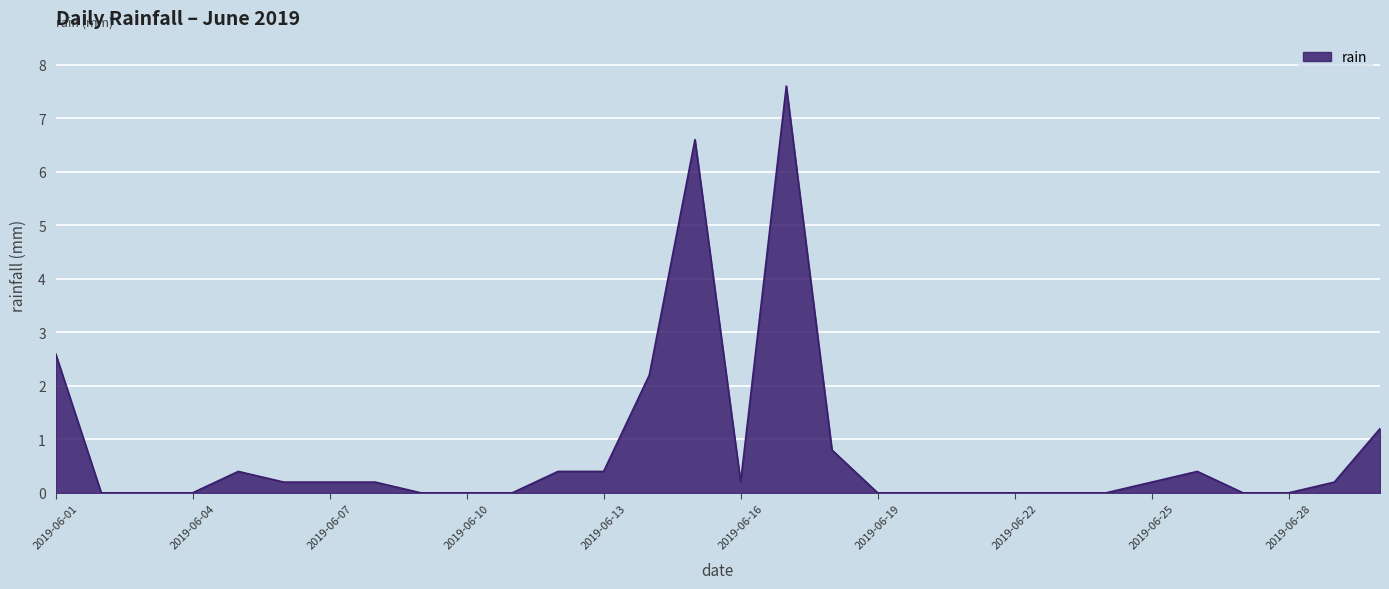

Does the chart have visible grid lines?

Yes